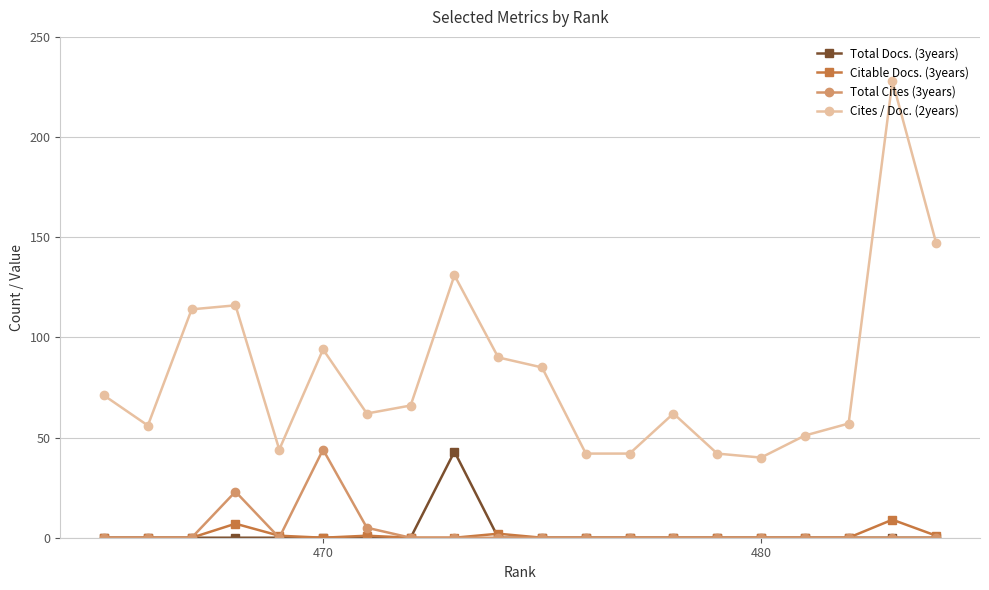

Is this an area chart (filled region under the line)?

No